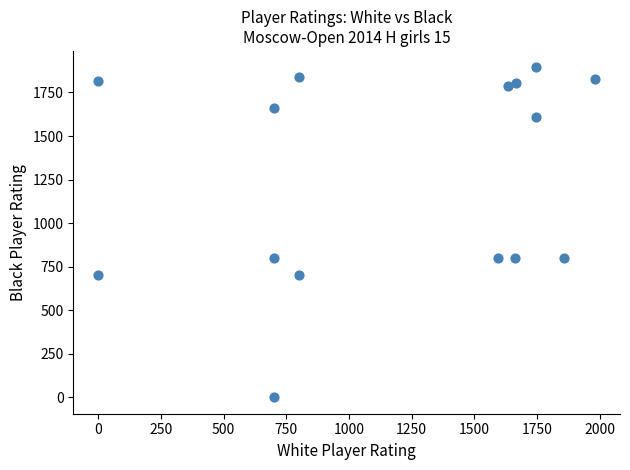

What is the range of X values (max minus min)?

1981